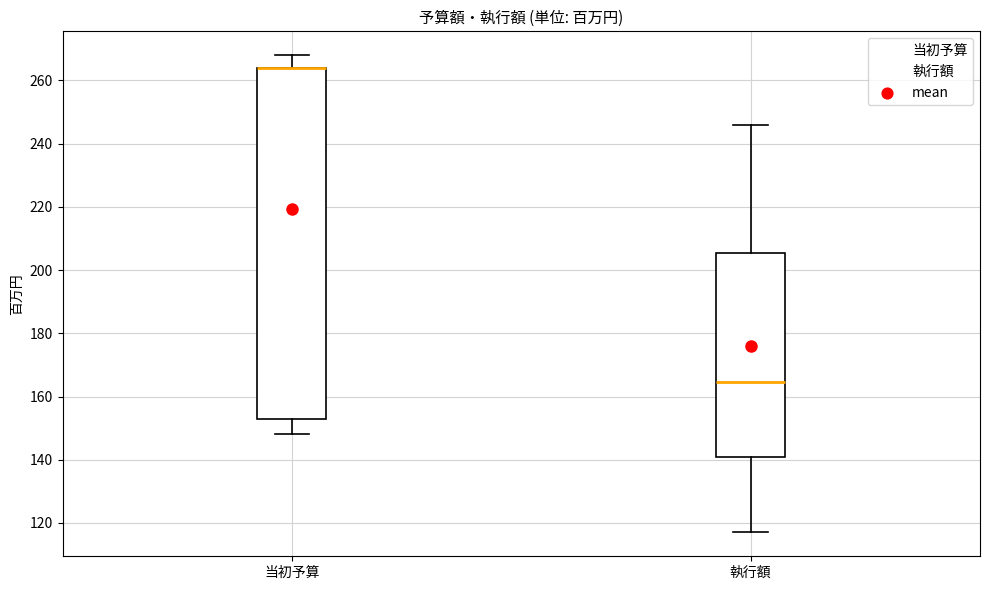

Where does the lower whisker of the box for 執行額 end on the y-axis? The values are not printed on the chart, so give them approximately, as read against the axis.

118